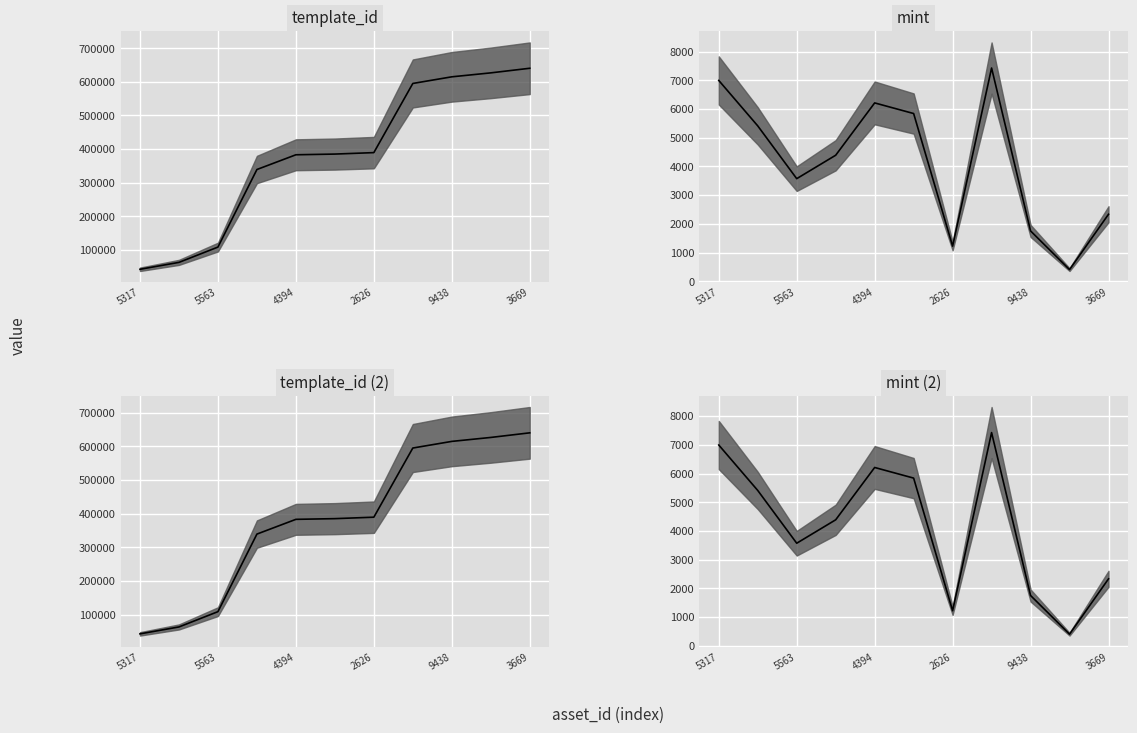

What is the sum of all mint (2) median values?

45570